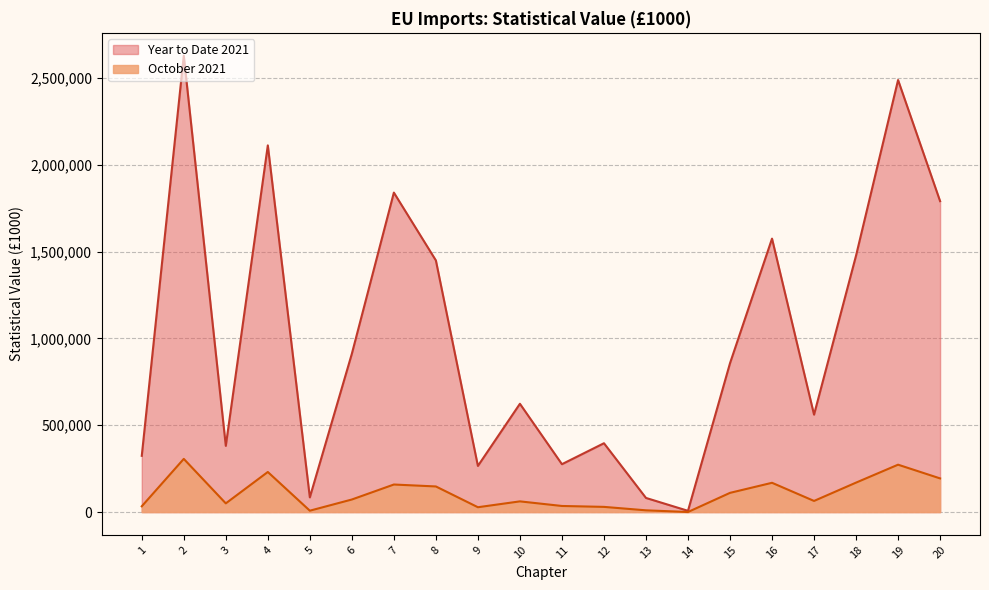

Does the chart display data point markers on the line(s)?

No